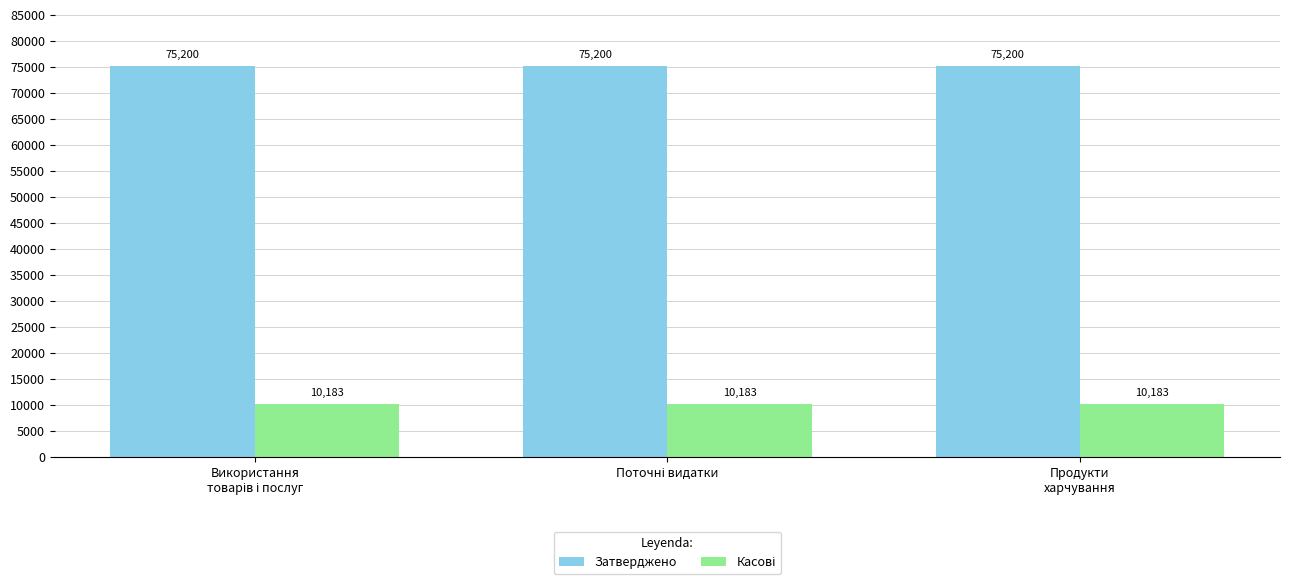

What is the label of the 1st bar from the right?

Продукти
харчування